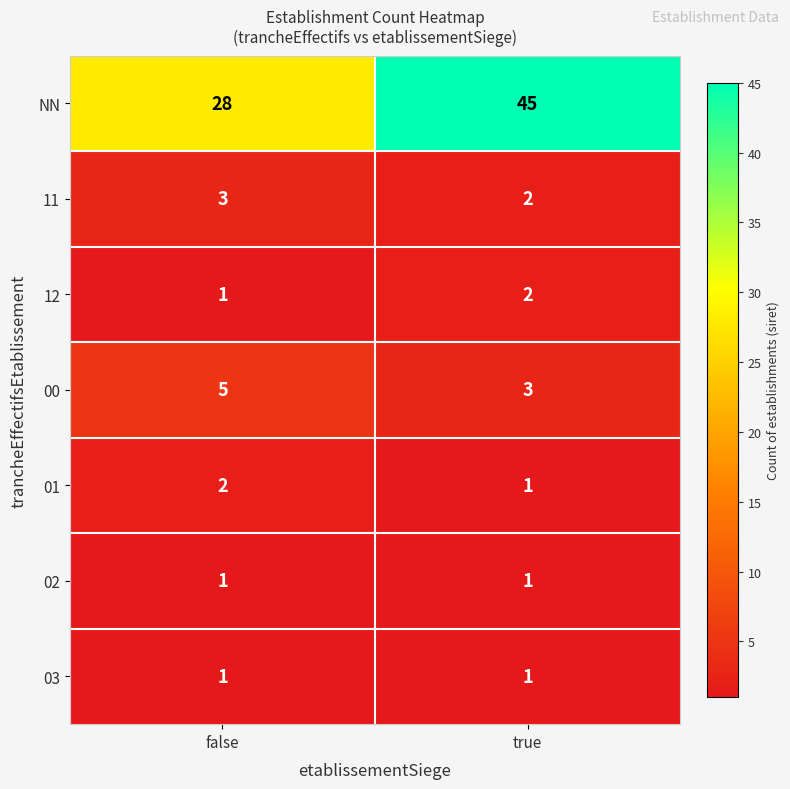

At which category is the sum across all series the highest?

true